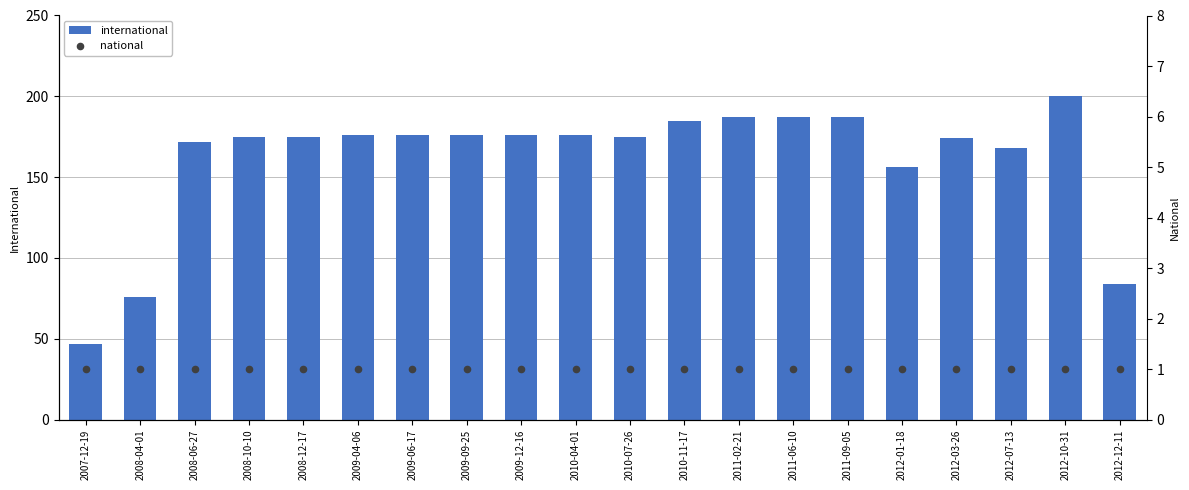

Which series has the largest Y range (max minus min)?

international